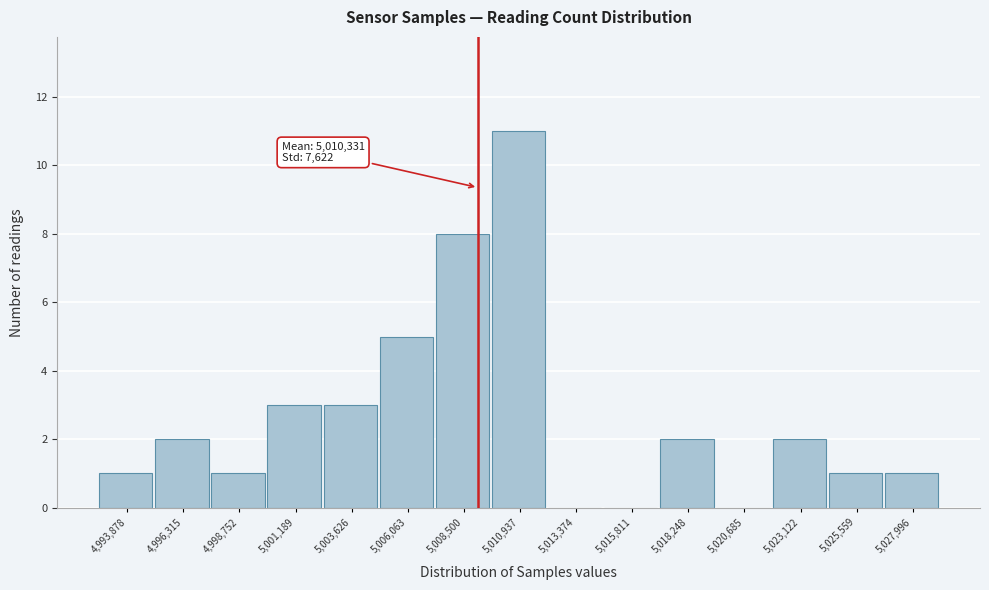

Reading left to right, list all the values displayed in this chart.

4,993,878=1	4,996,315=2	4,998,752=1	5,001,189=3	5,003,626=3	5,006,063=5	5,008,500=8	5,010,937=11	5,013,374=0	5,015,811=0	5,018,248=2	5,020,685=0	5,023,122=2	5,025,559=1	5,027,996=1